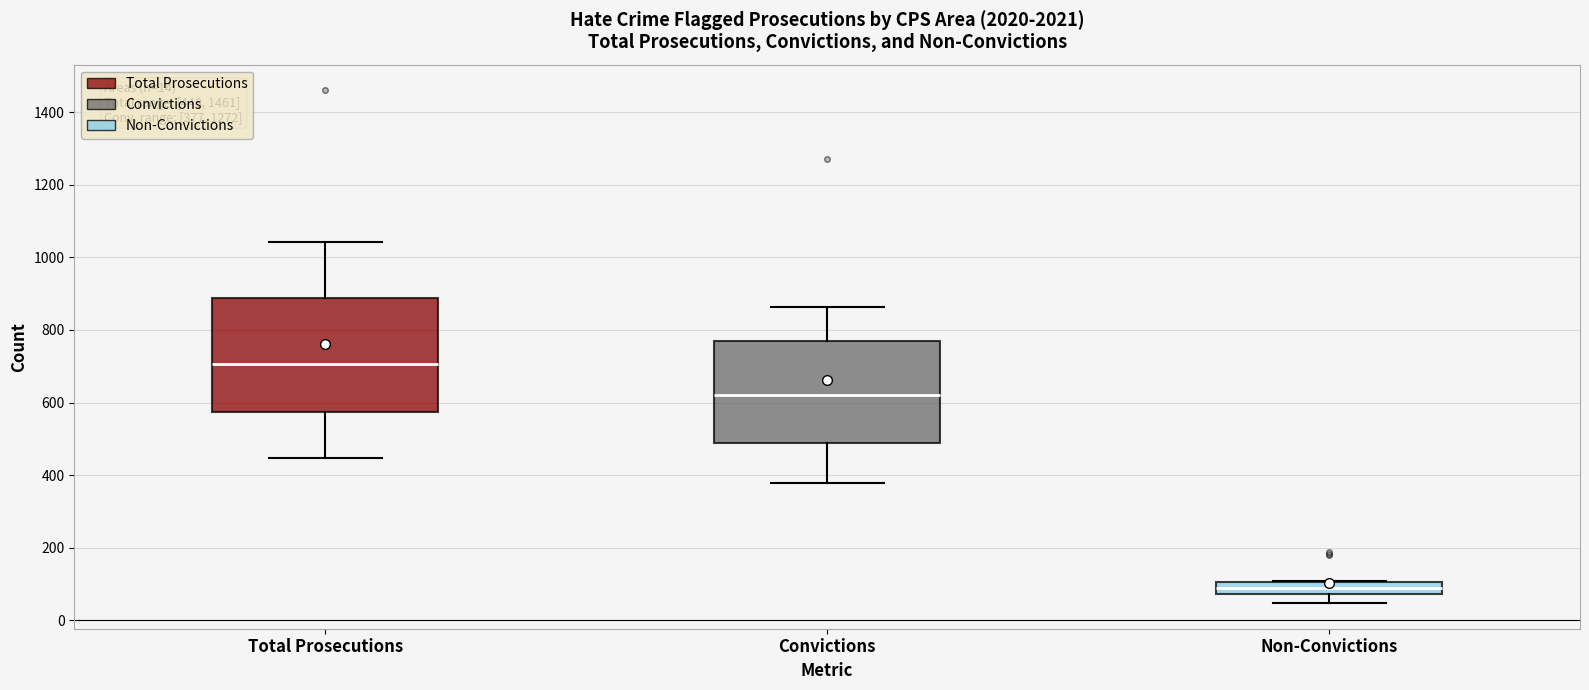

Comparing the boxes themselves (not the whiskers), which one is the tallest?

Total Prosecutions